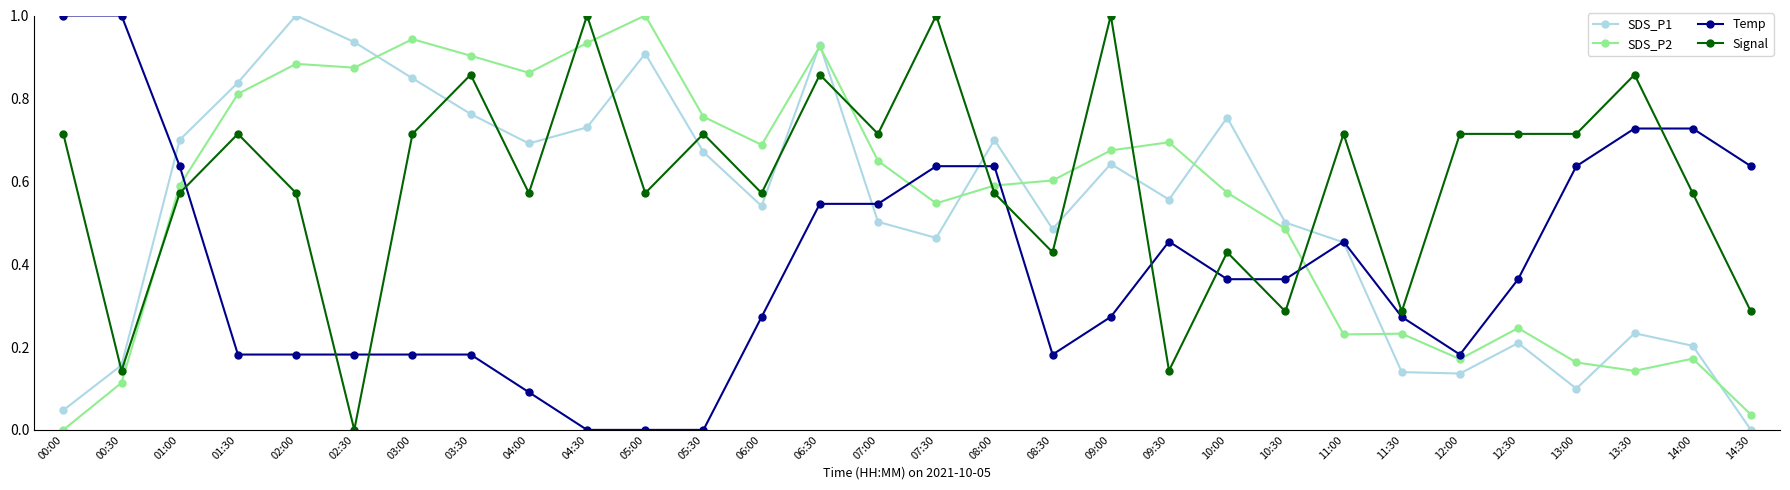

What is the maximum value for Signal?

1.0